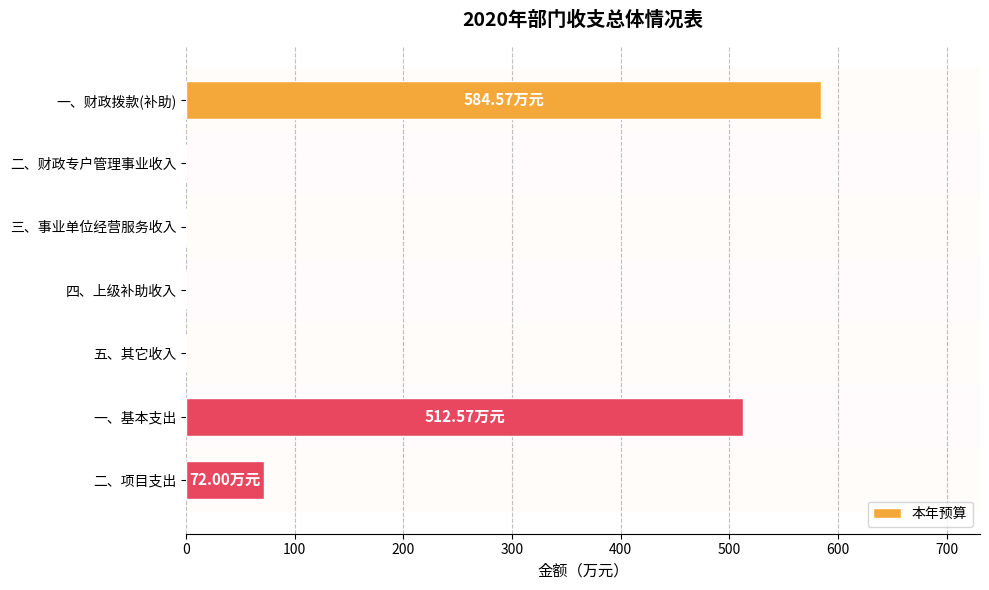

What is the sum of the values at 一、基本支出 and 四、上级补助收入?

512.6